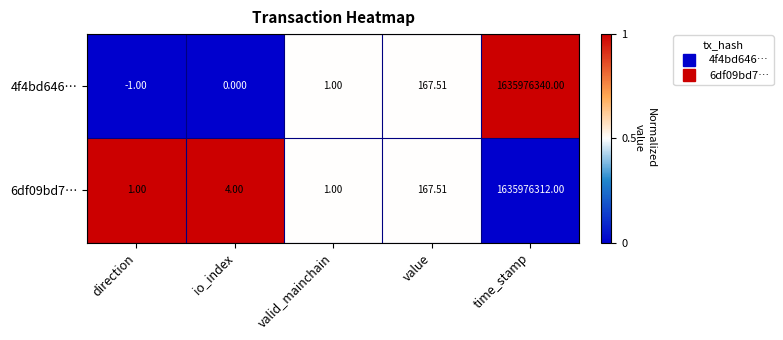

Rank the categories by 4f4bd646… value from lowest to highest.

direction, io_index, valid_mainchain, value, time_stamp